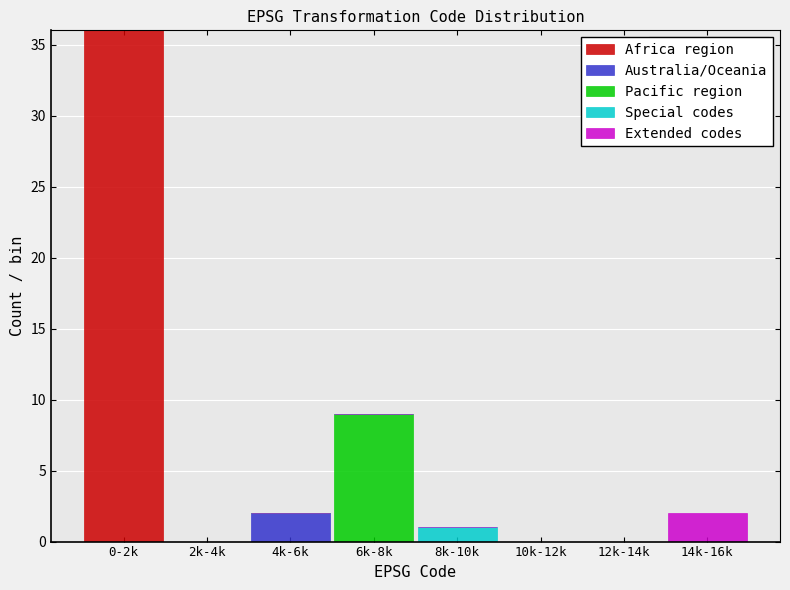

What is the highest value of the Africa region series?

36